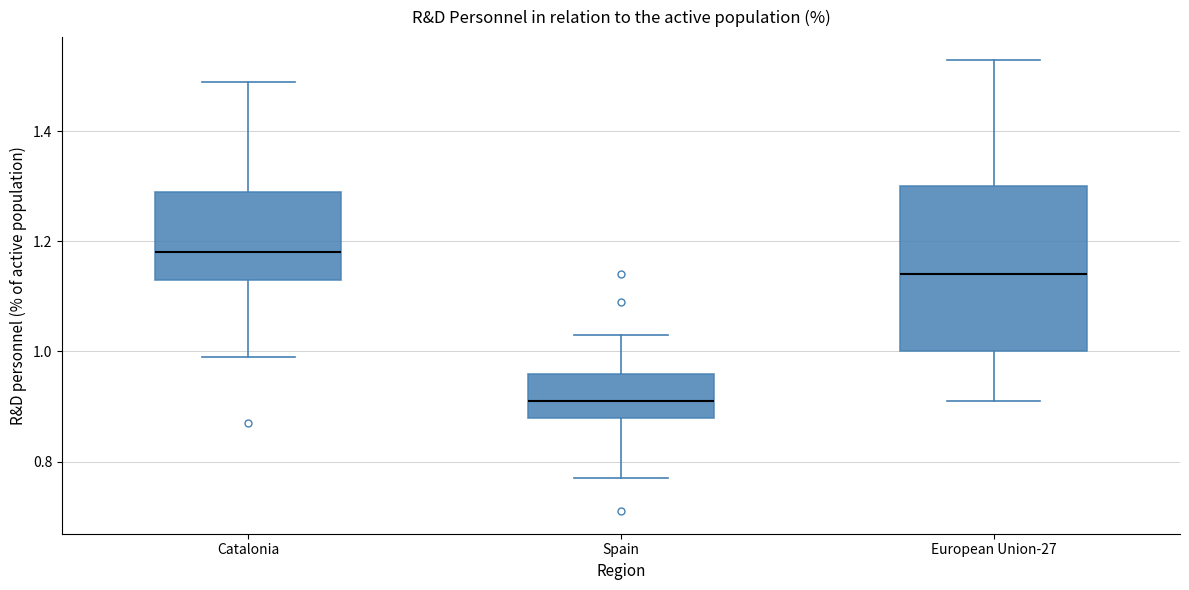

Which box has the lowest median line?

Spain